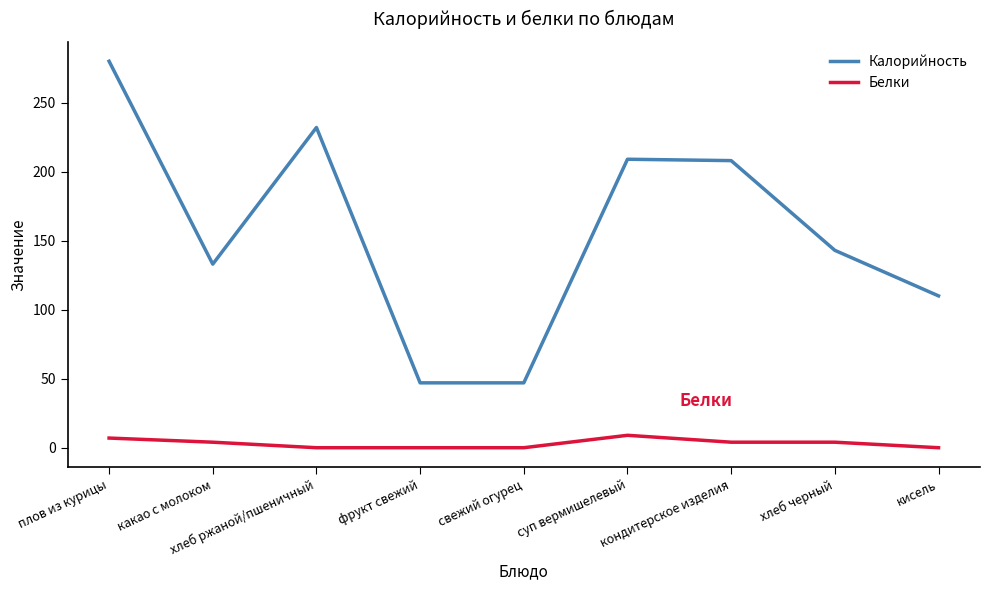

Between какао с молоком and суп вермишелевый, which series saw the biggest shift?

Калорийность